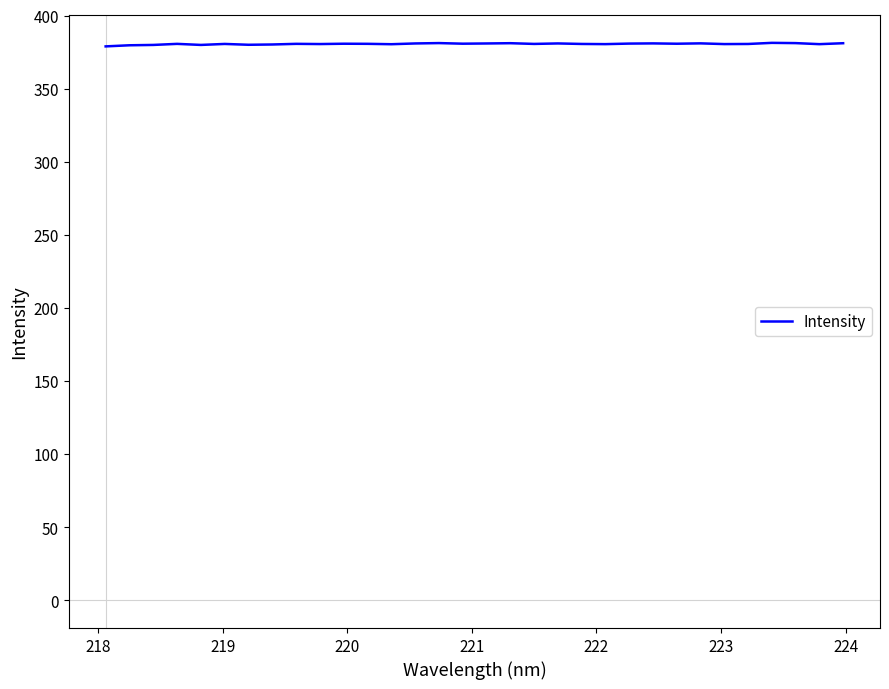

What is the greatest value displayed?

381.3